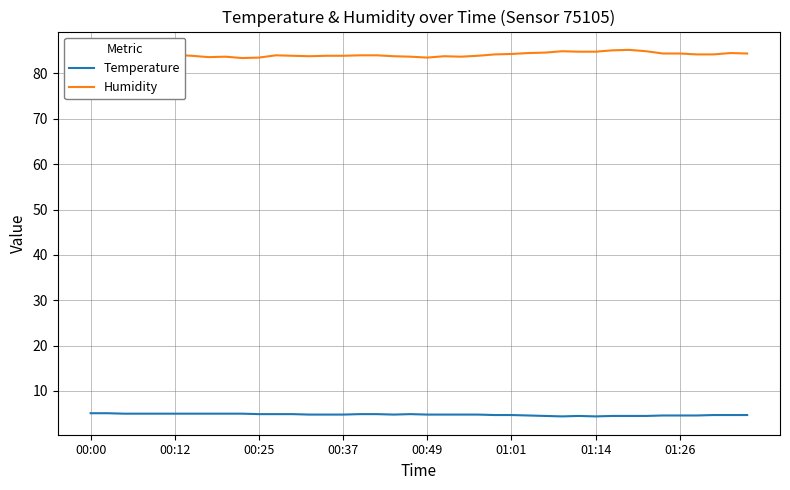

How many lines are shown in the chart?

2